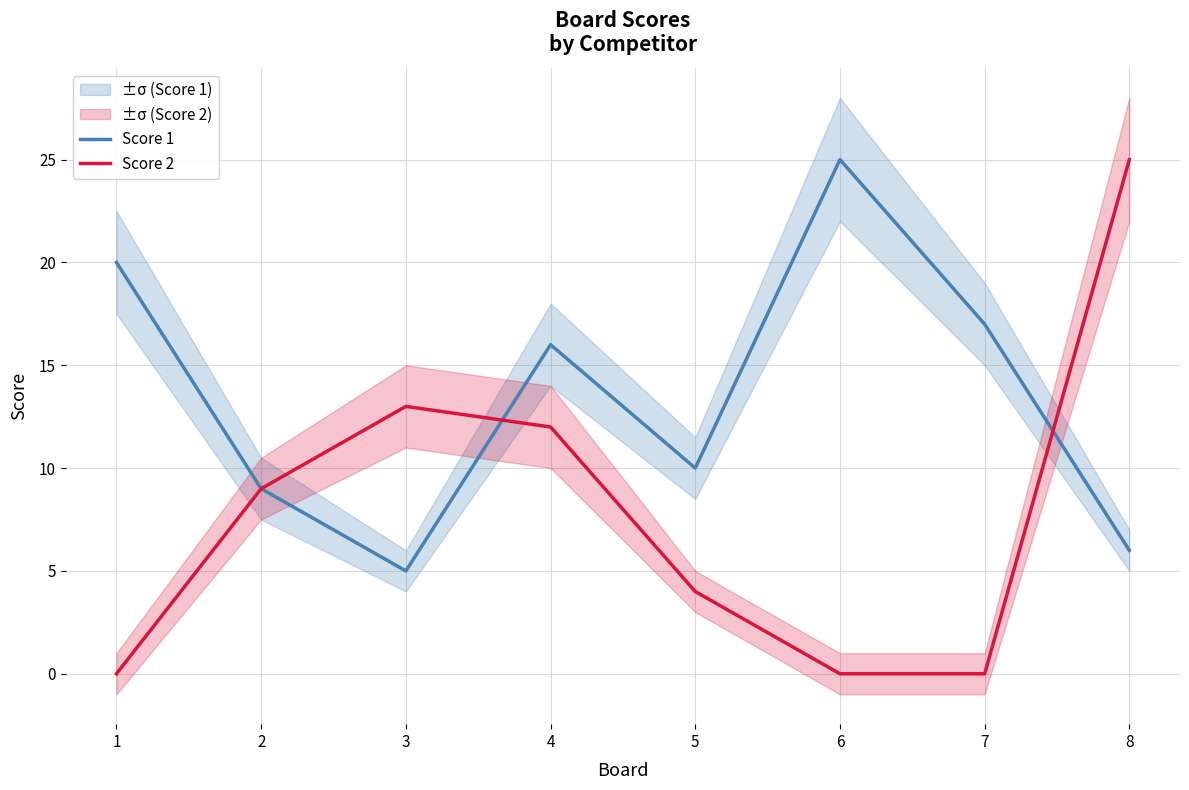

Between 1 and 4, which series saw the biggest shift?

Score 2